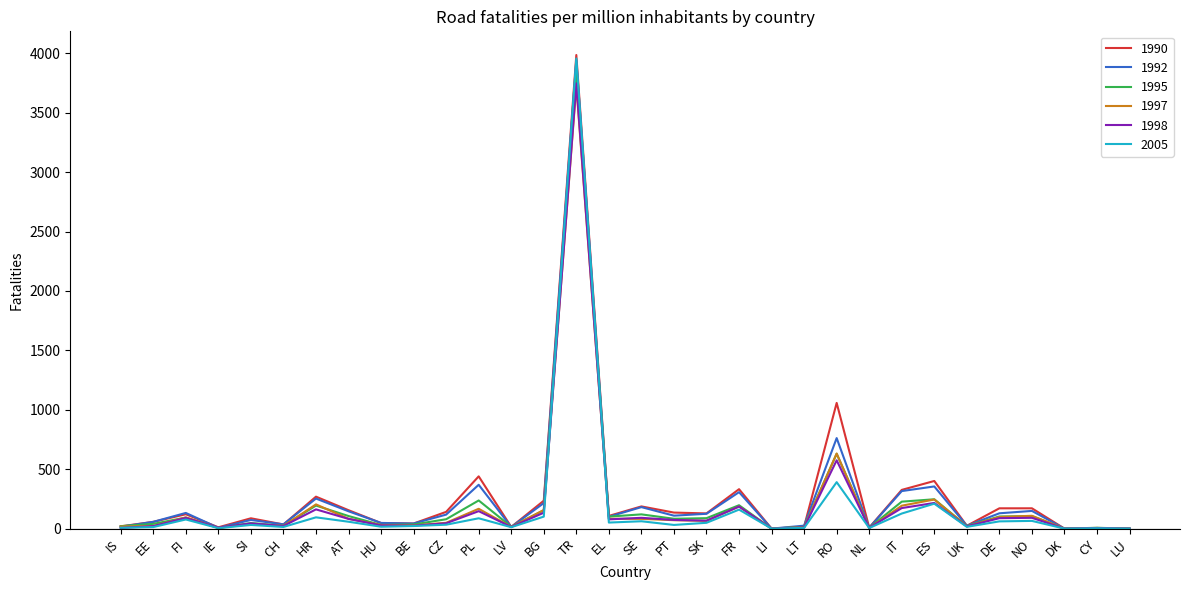

Which series has the widest spread of values?

1990